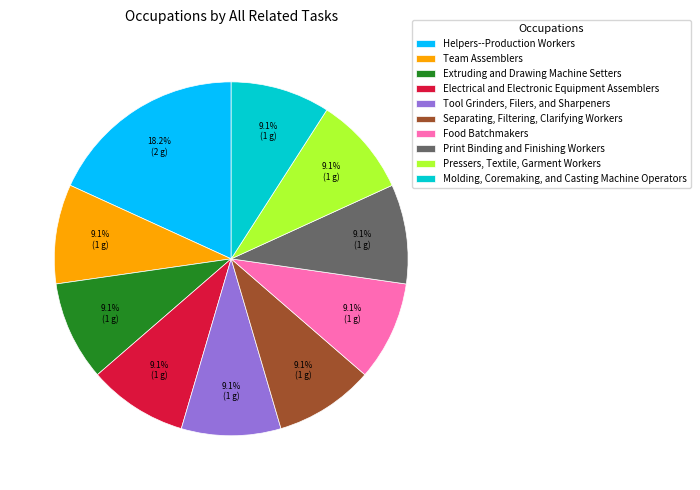

Do Tool Grinders, Filers, and Sharpeners and Extruding and Drawing Machine Setters together represent more than half of the pie?

No